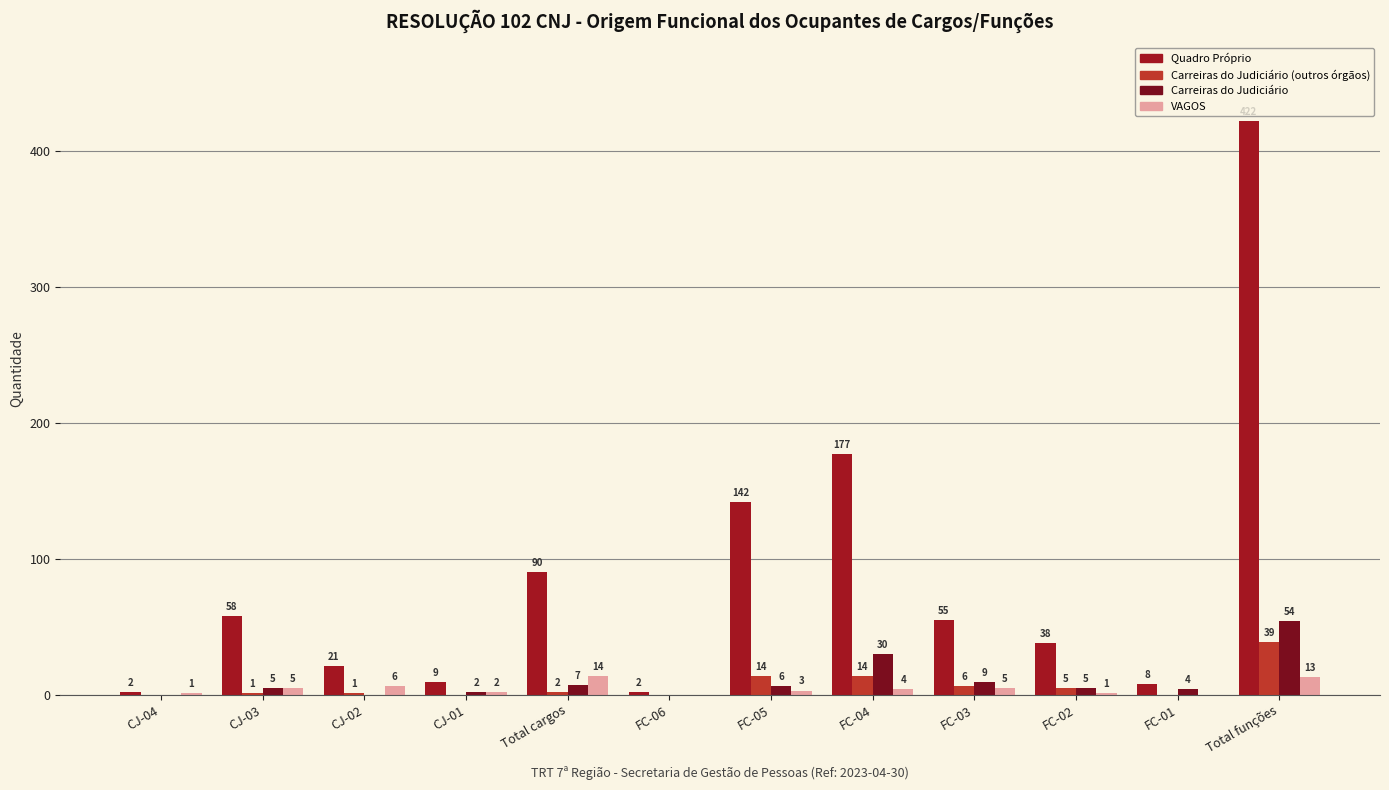

What is the maximum value for Carreiras do Judiciário (outros órgãos)?

39